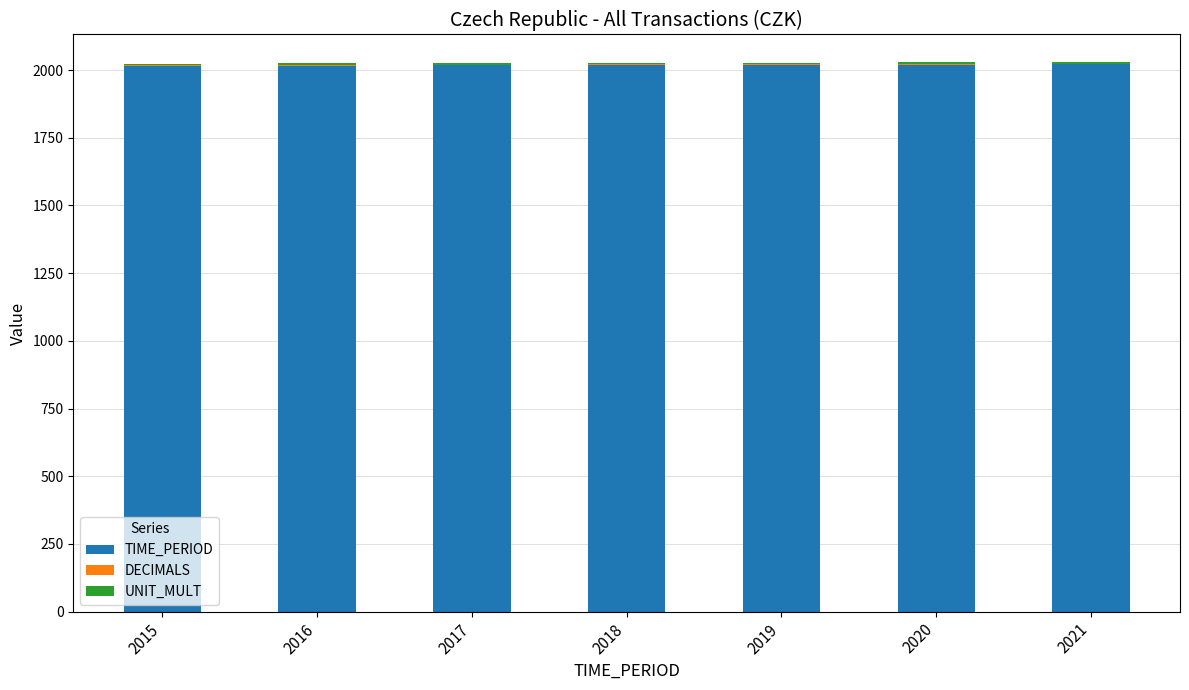

Is it true that TIME_PERIOD equals 2019 at 2019?

True